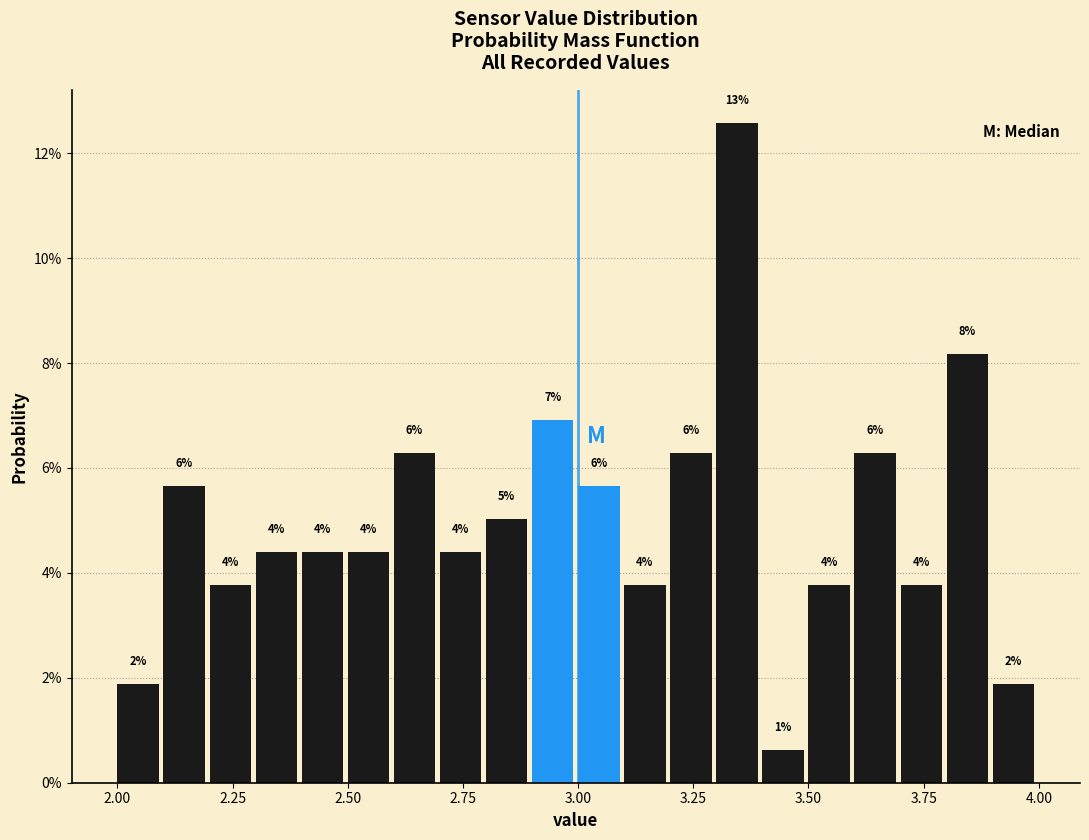

Read against the x-axis, roughly where is the centre of the tallest bar?

3.35